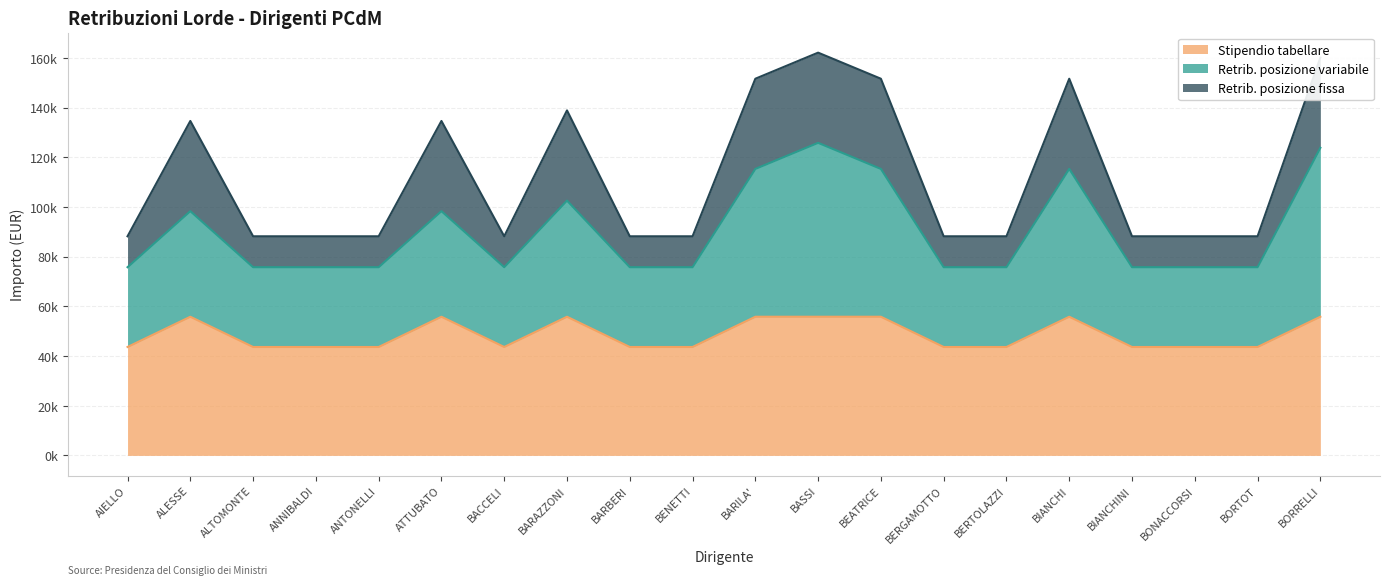

How many interior local peaks does the Retrib. posizione variabile series have?

5